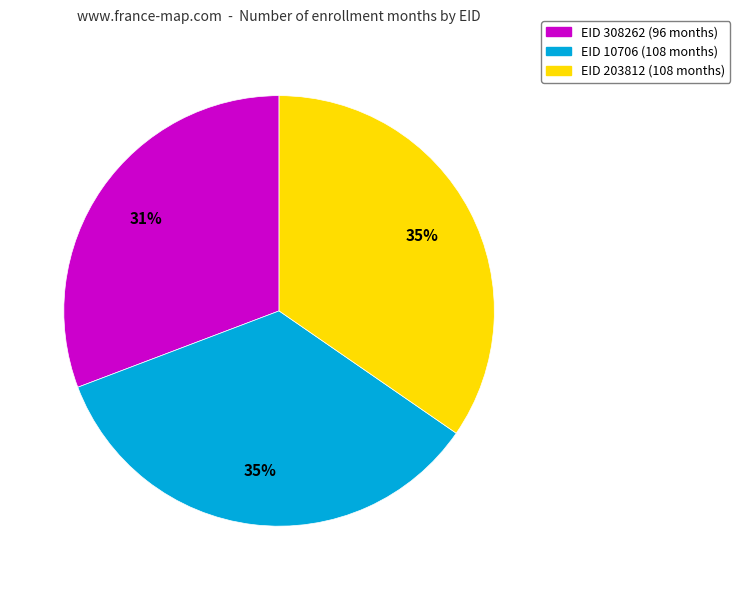

Is there any slice that represents more than half of the pie?

No